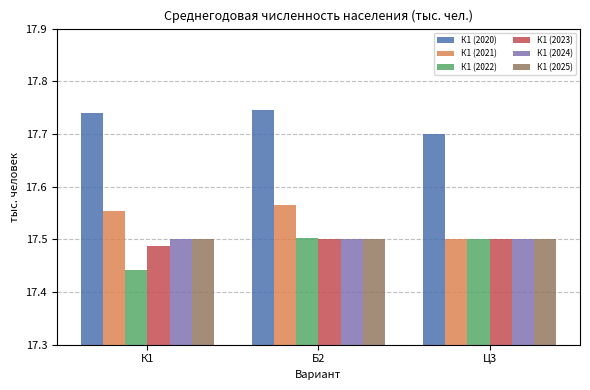

The value of К1 (2022) at Ц3 is 26.0. True or false?

False